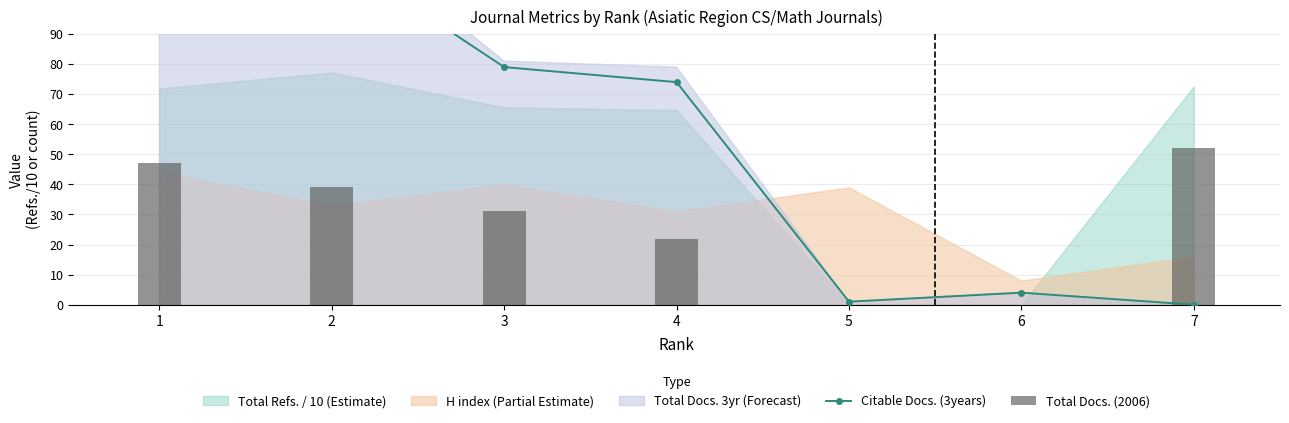

Reading left to right, list all the values displayed in this chart.

Citable Docs. (3years): 1=146	2=117	3=79	4=74	5=1	6=4	7=0
Total Docs. (2006): 1=47	2=39	3=31	4=22	5=0	6=0	7=52